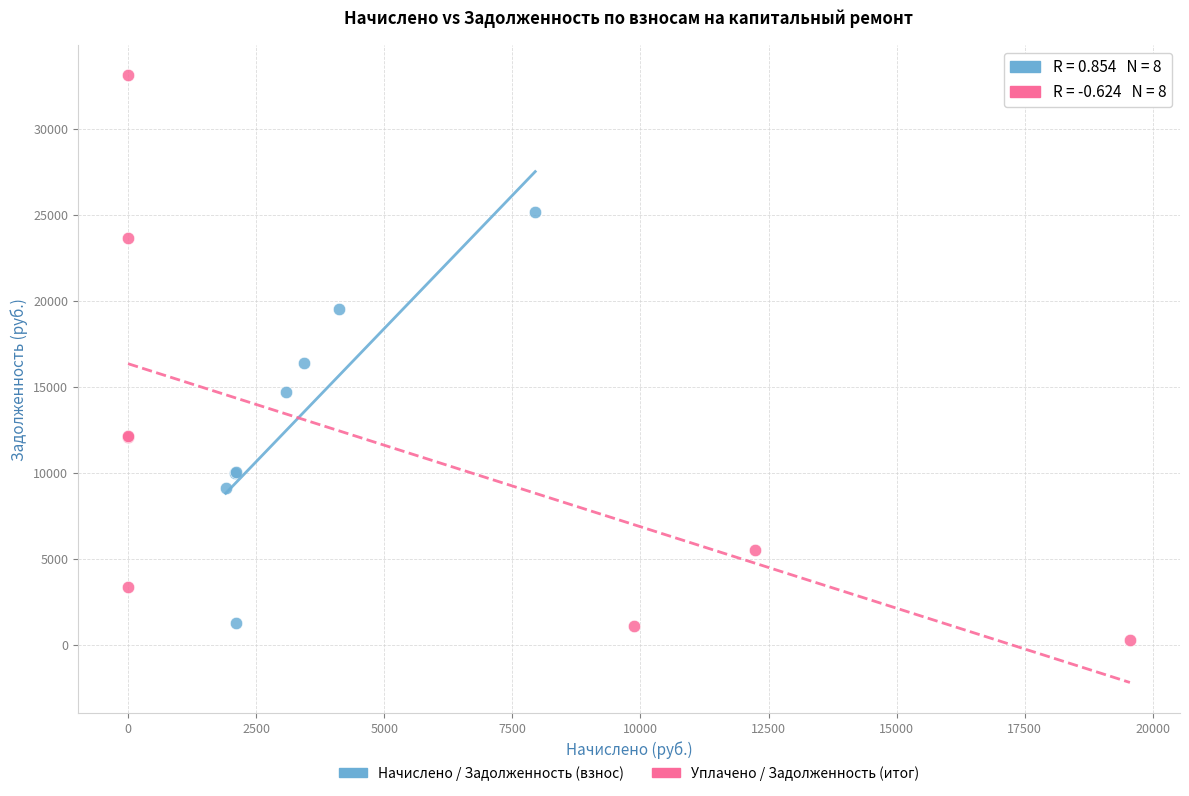

Which series reaches the maximum Y coordinate?

Уплачено / Задолженность (итог)